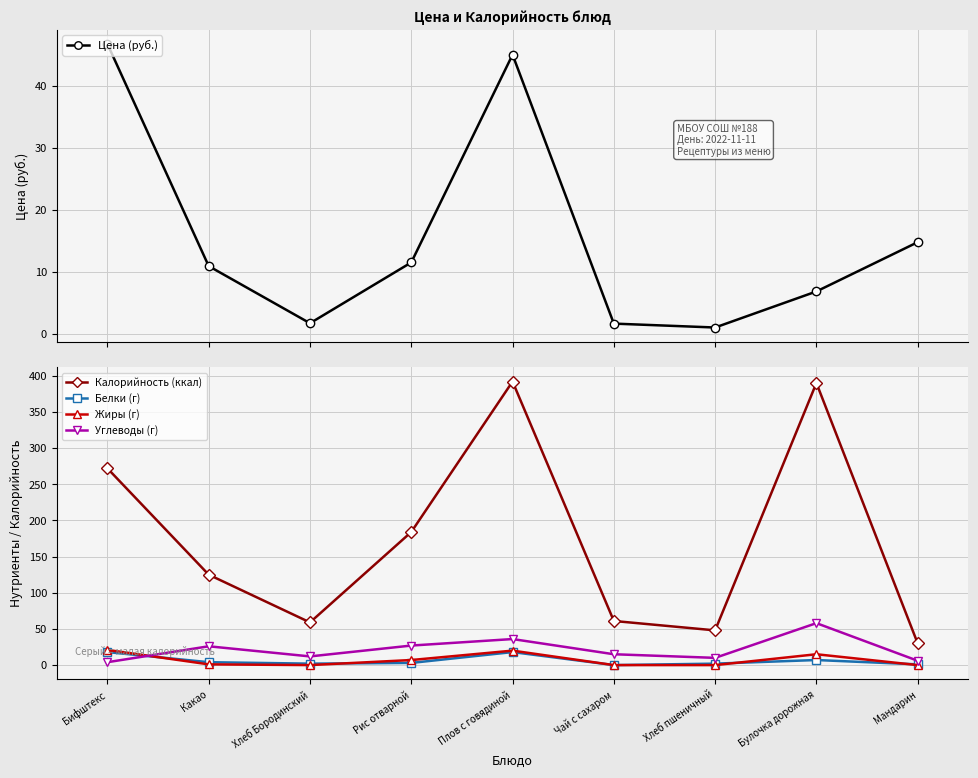

What is the value of the Калорийность (ккал) point at the 4th from the left?

184